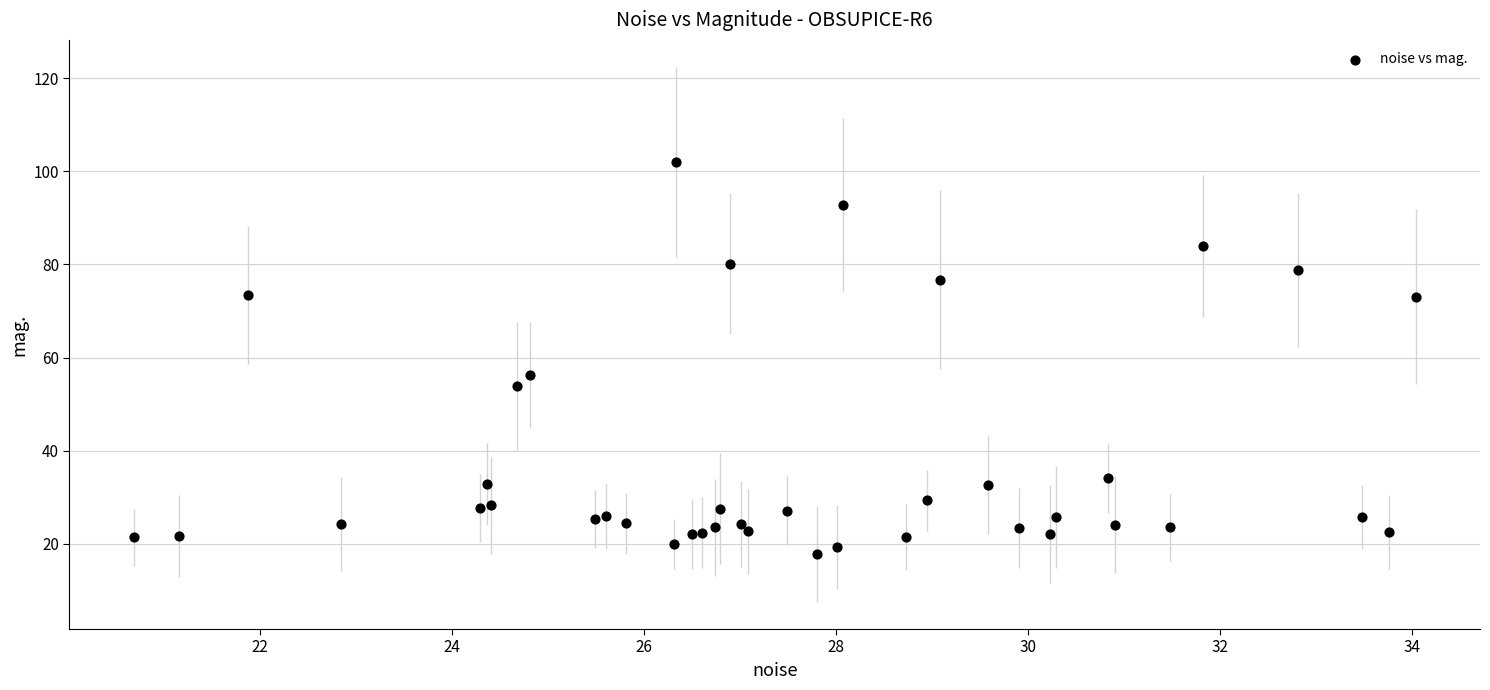

What Y value in the scatter plot is closest to 59?

56.4